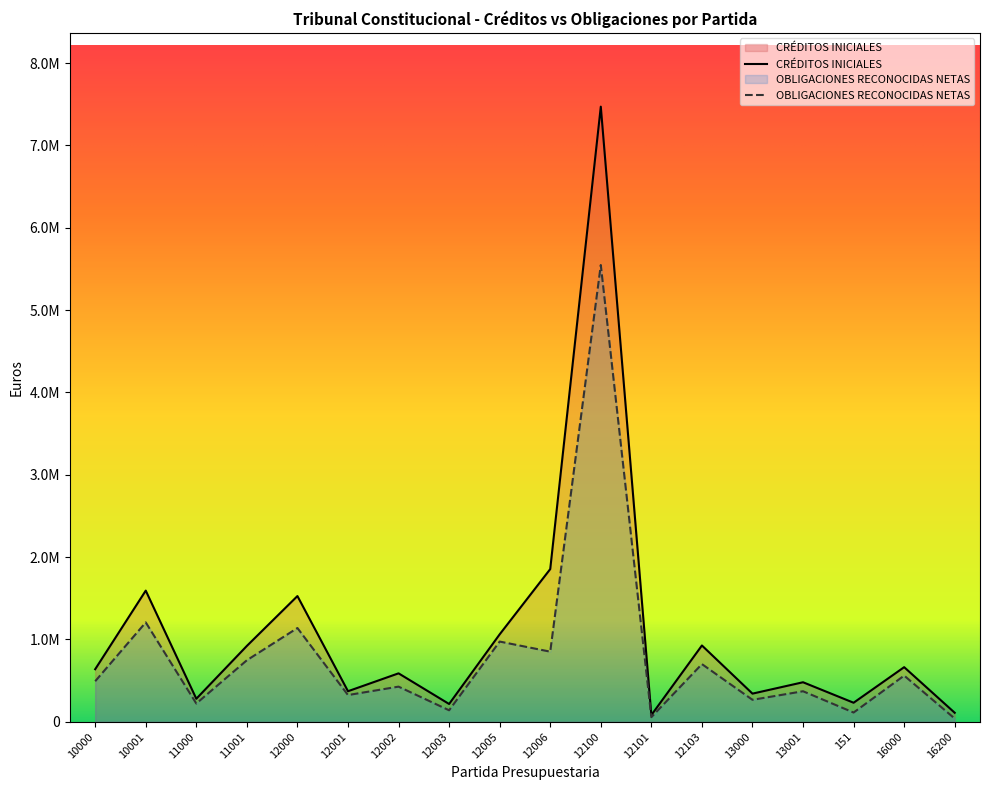

Does the chart display data point markers on the line(s)?

No